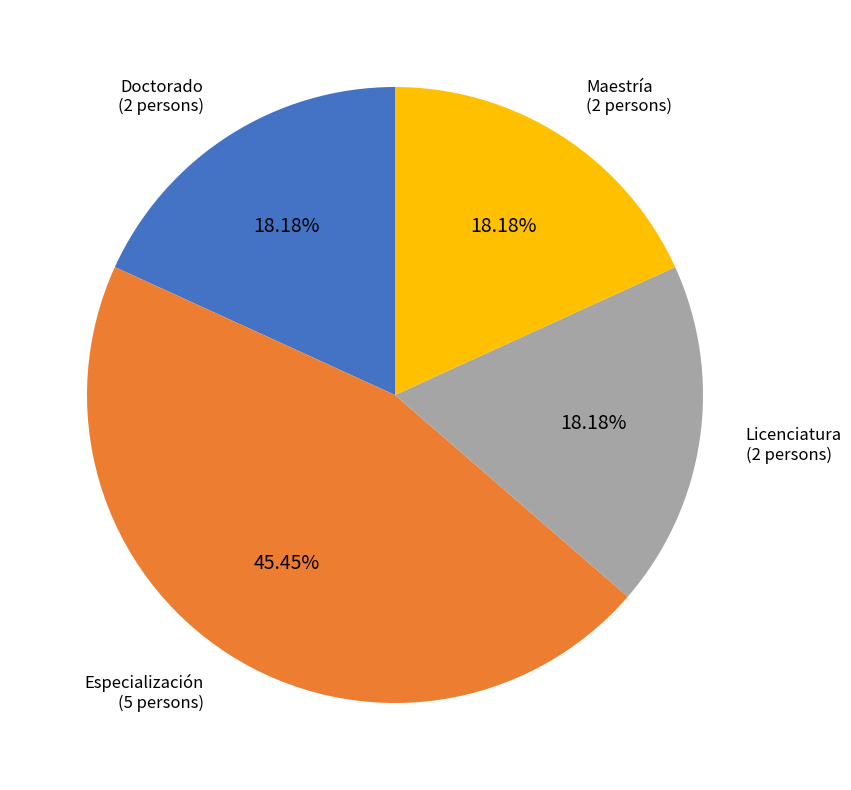

Combined, what portion of the pie is Licenciatura and Especialización?

63.6%